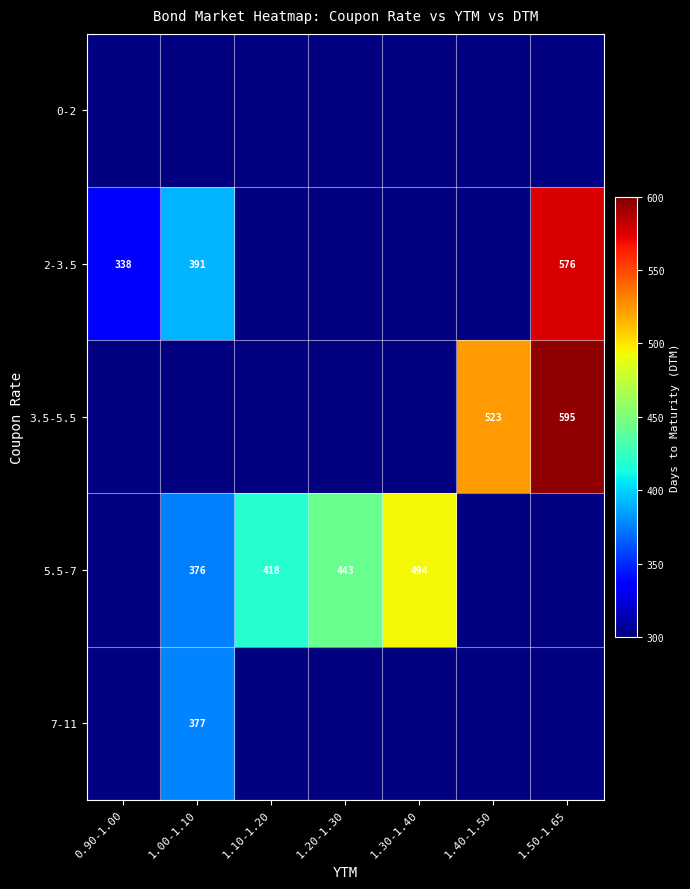

True or false: 5.5-7 has a value of 237 at 1.00-1.10.

False